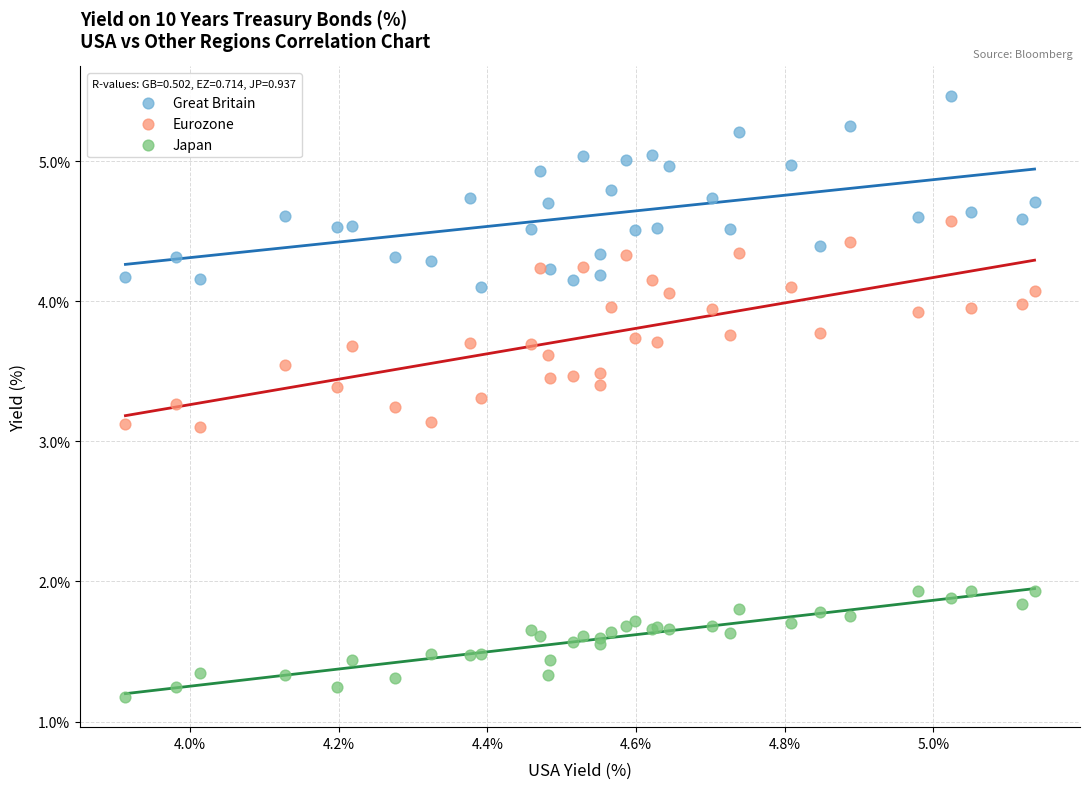

Which series reaches the maximum Y coordinate?

Great Britain